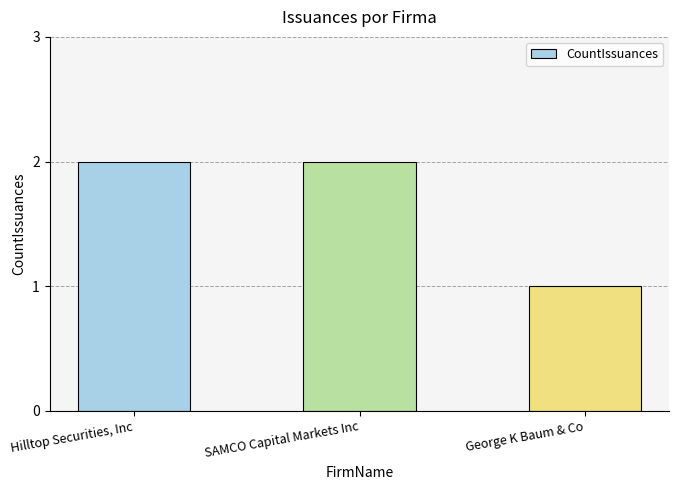

What is the maximum value shown in the chart?

2